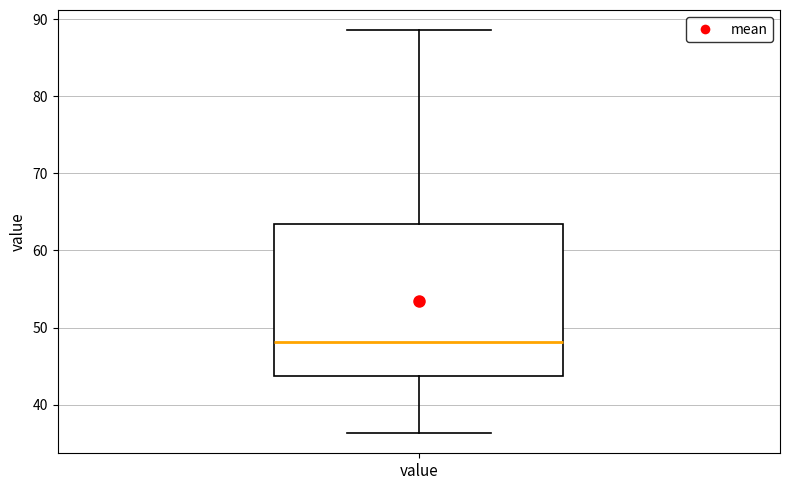

Where is the lower edge of the box for value on the y-axis? The values are not printed on the chart, so give them approximately, as read against the axis.

44